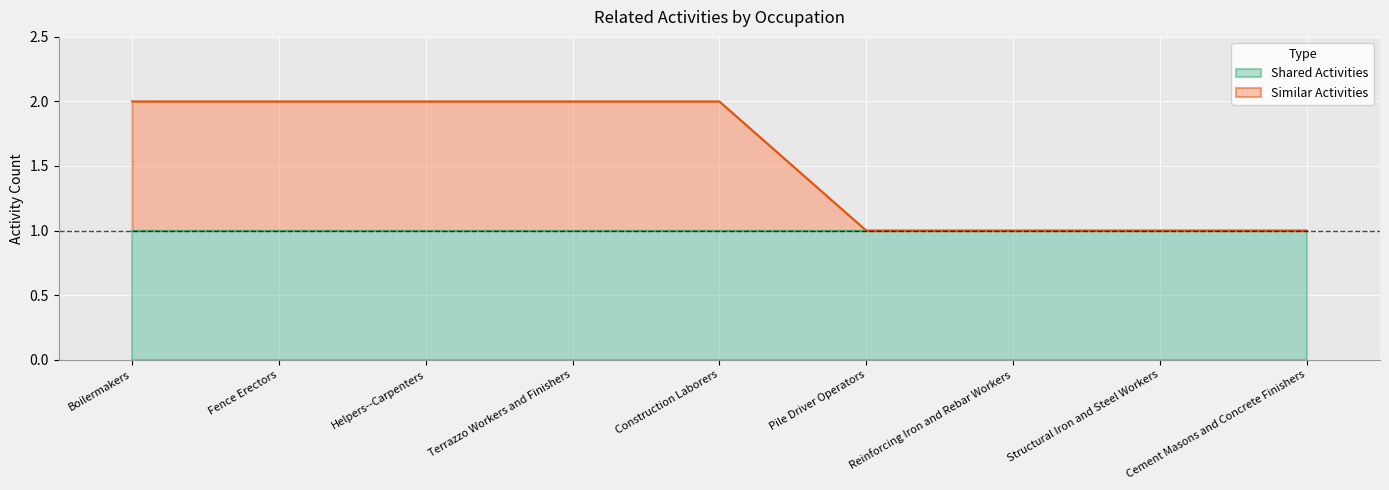

True or false: the data shows 1 at Structural Iron and Steel Workers.

True